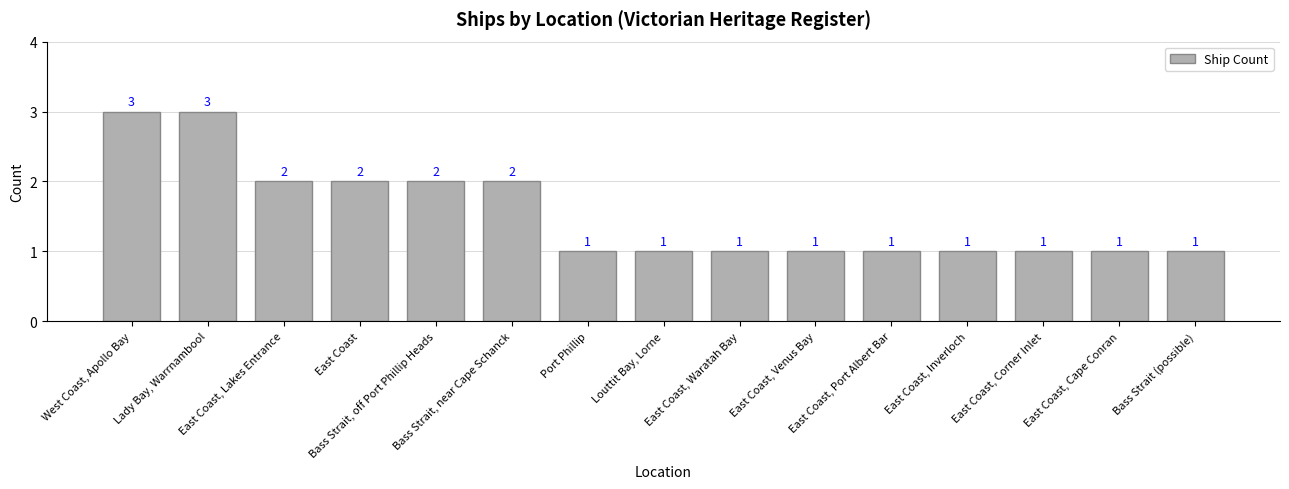

Reading left to right, transcribe all the data shown in this chart.

3	3	2	2	2	2	1	1	1	1	1	1	1	1	1